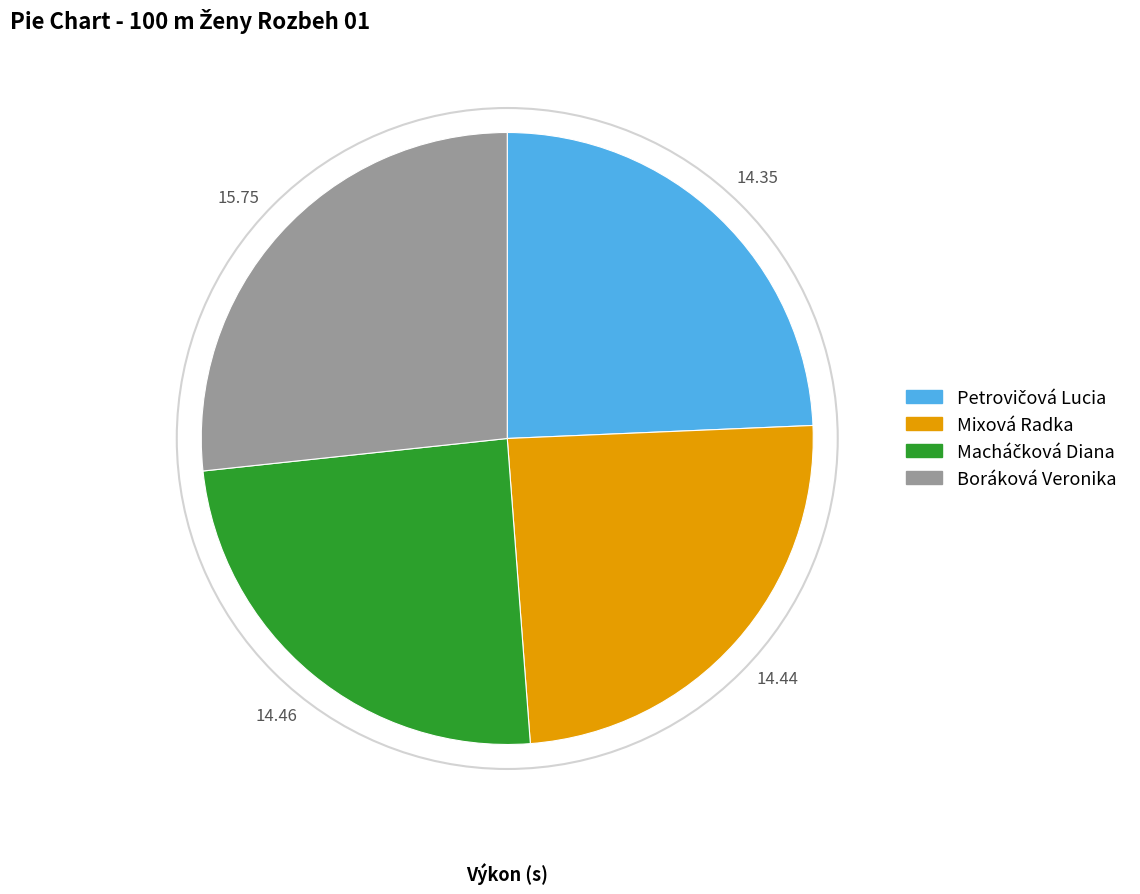

Which slice is the largest?

Boráková Veronika